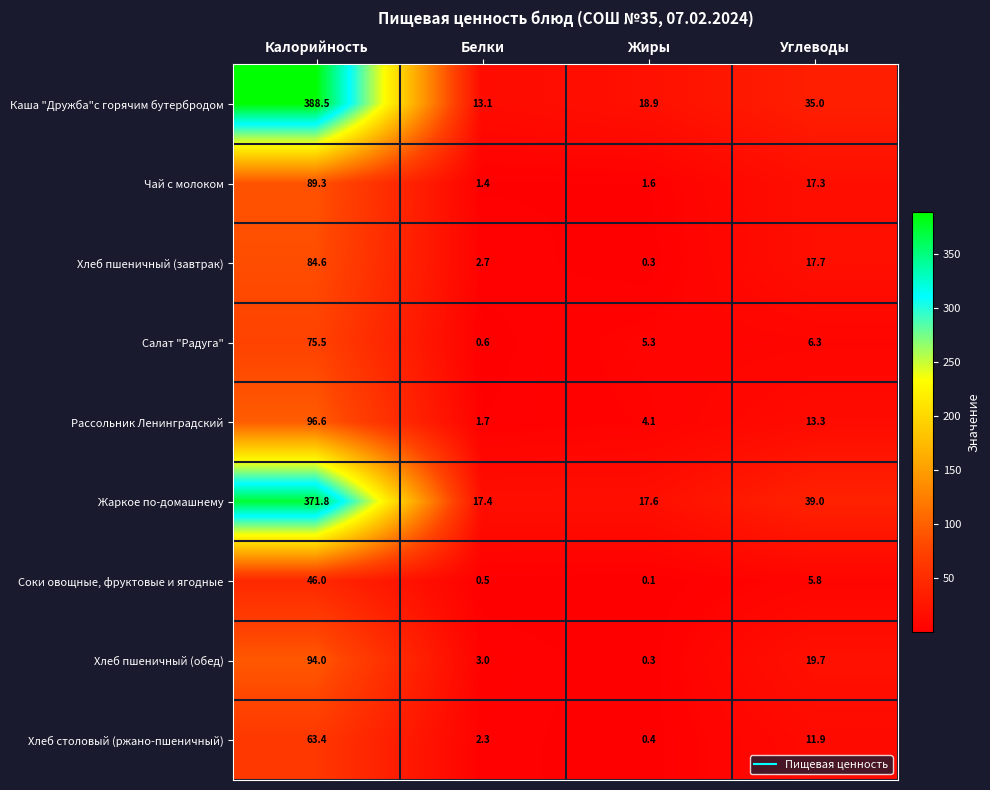

Which series has the largest range (max minus min)?

Каша "Дружба"с горячим бутербродом